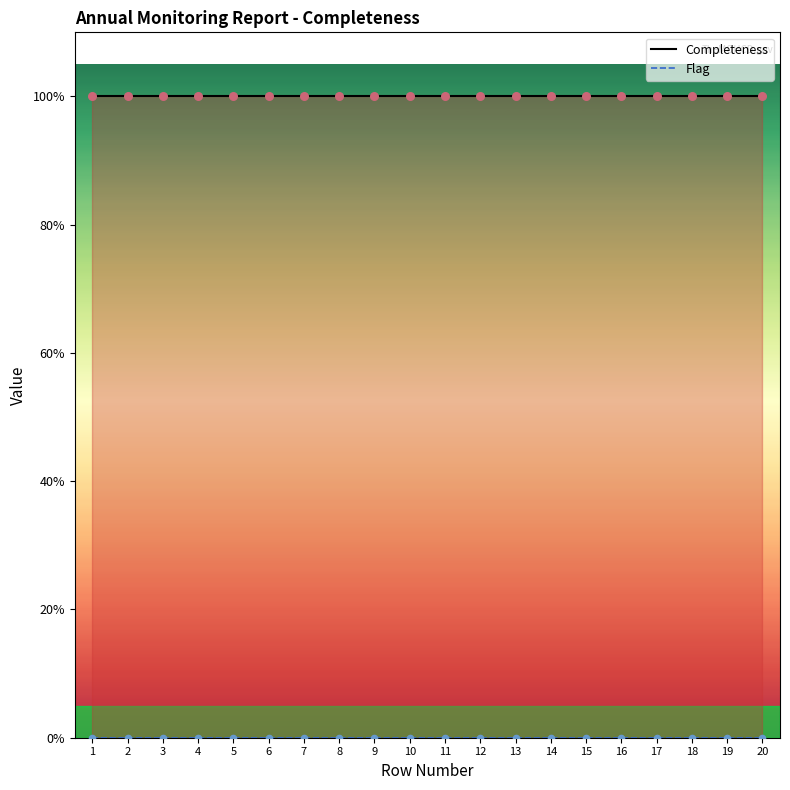

Which series has the largest Y range (max minus min)?

Completeness